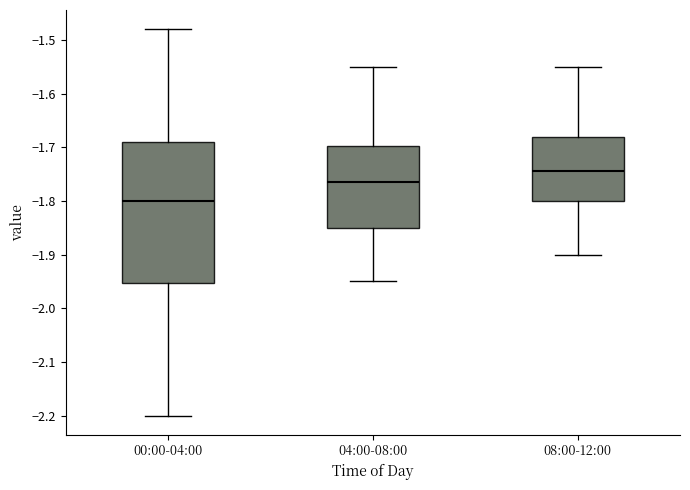

Where is the lower edge of the box for 00:00-04:00 on the y-axis? The values are not printed on the chart, so give them approximately, as read against the axis.

-1.95